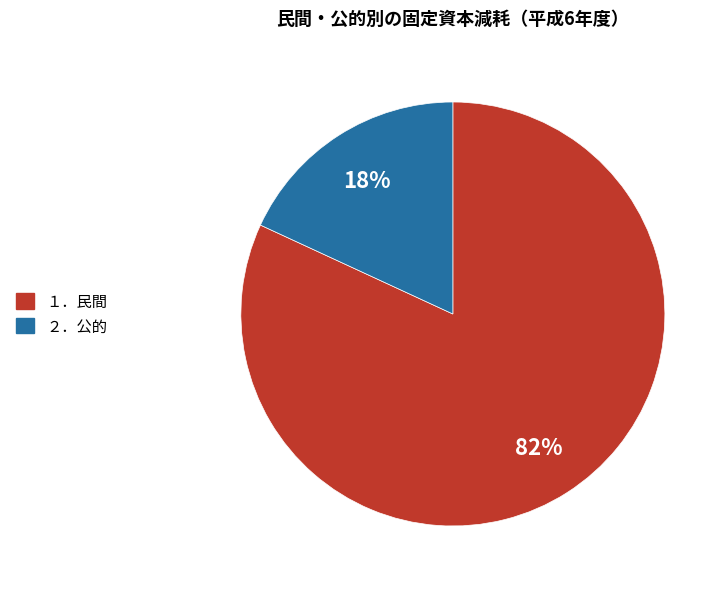

Is it true that １．民間 is 82% of the pie?

True